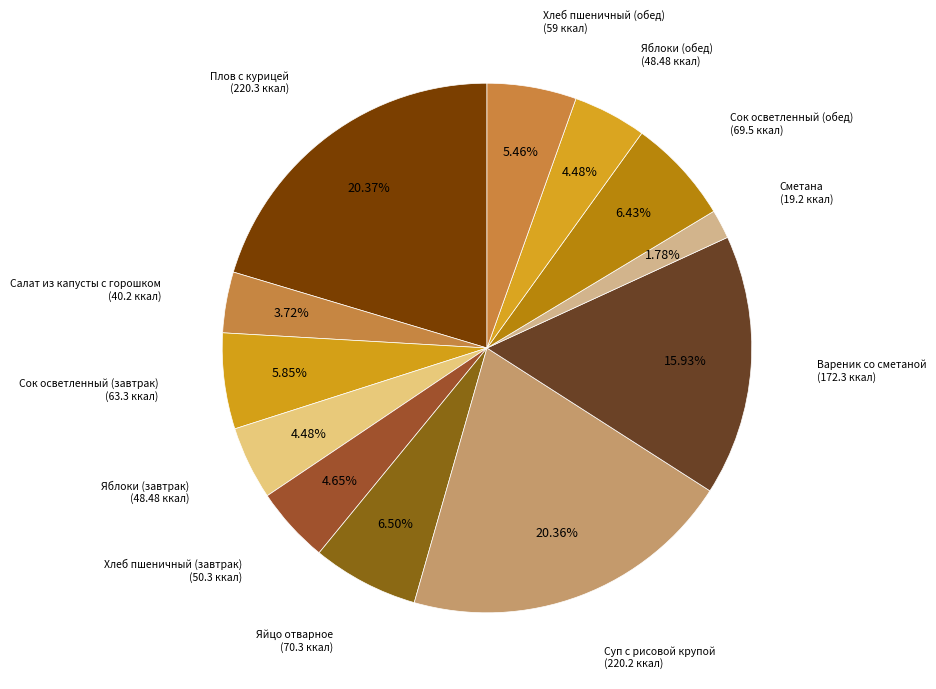

Is there any slice that represents more than half of the pie?

No